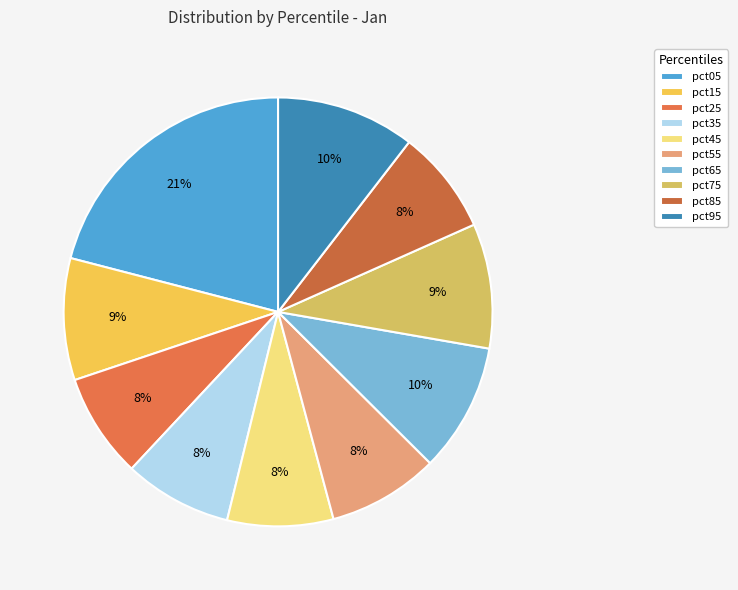

The pct65 slice represents 10% of the pie. True or false?

True